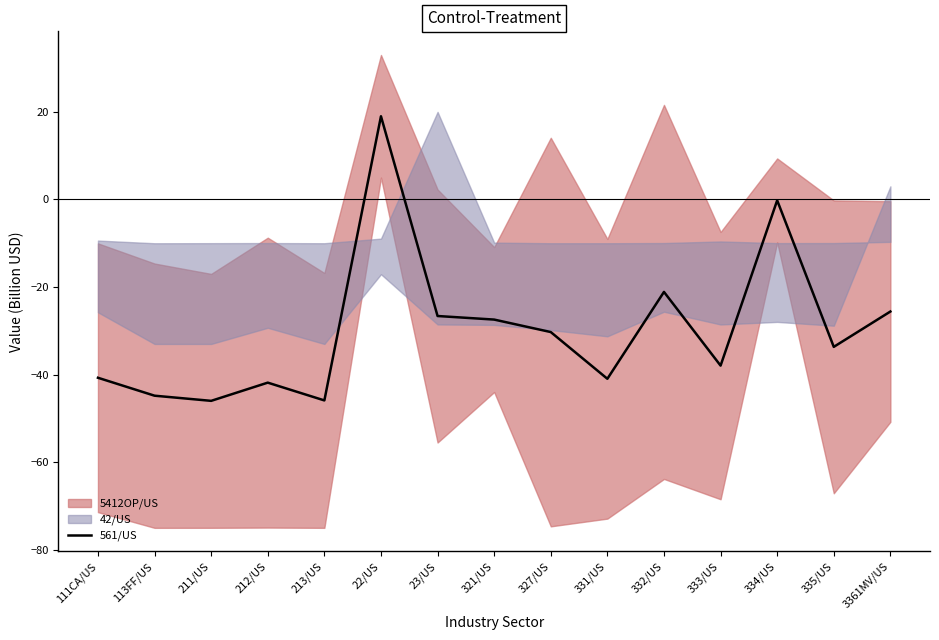

What is the sum of all values?

-444.1